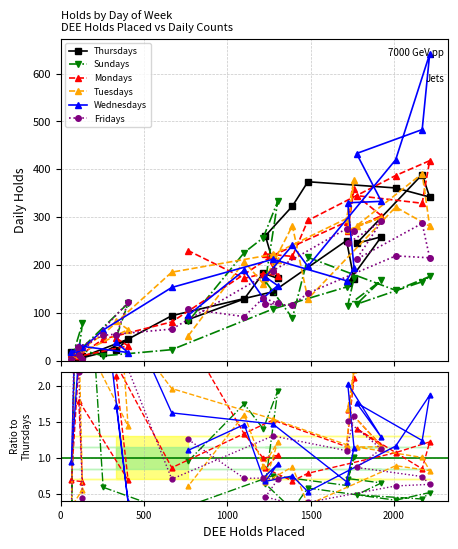

How many data points in Tuesdays are less than 1?

9